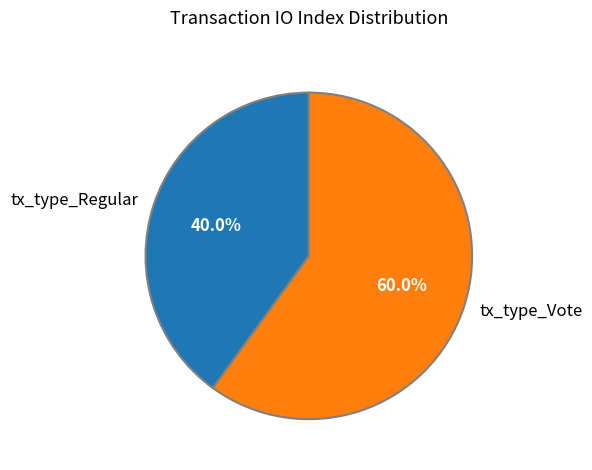

What is the ratio of the value at tx_type_Regular to the value at tx_type_Vote?

0.7